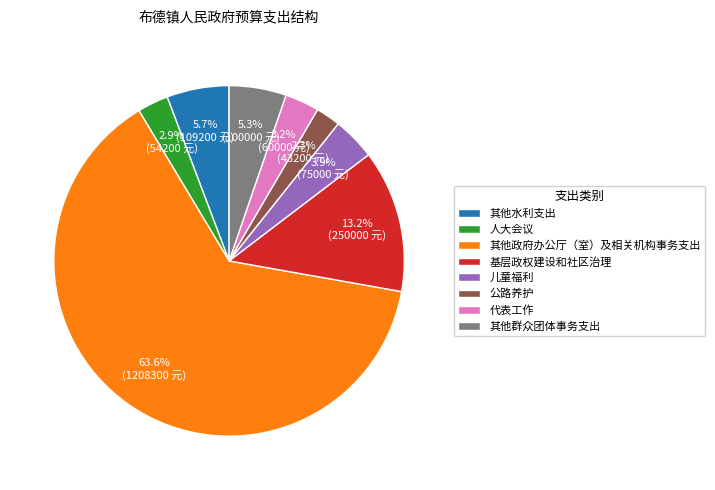

To the nearest percent, what percentage of the pie is 公路养护?

2%